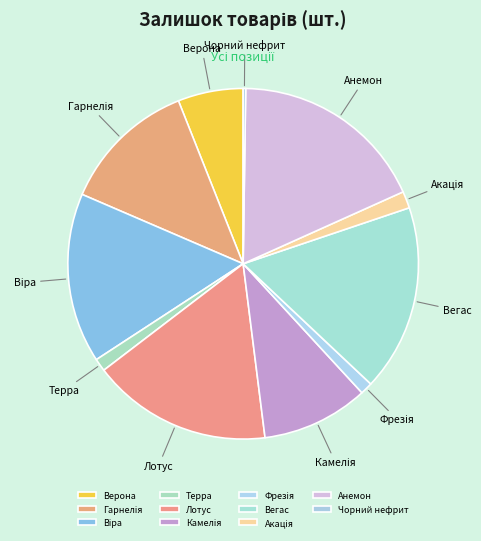

The Лотус slice represents 17% of the pie. True or false?

True